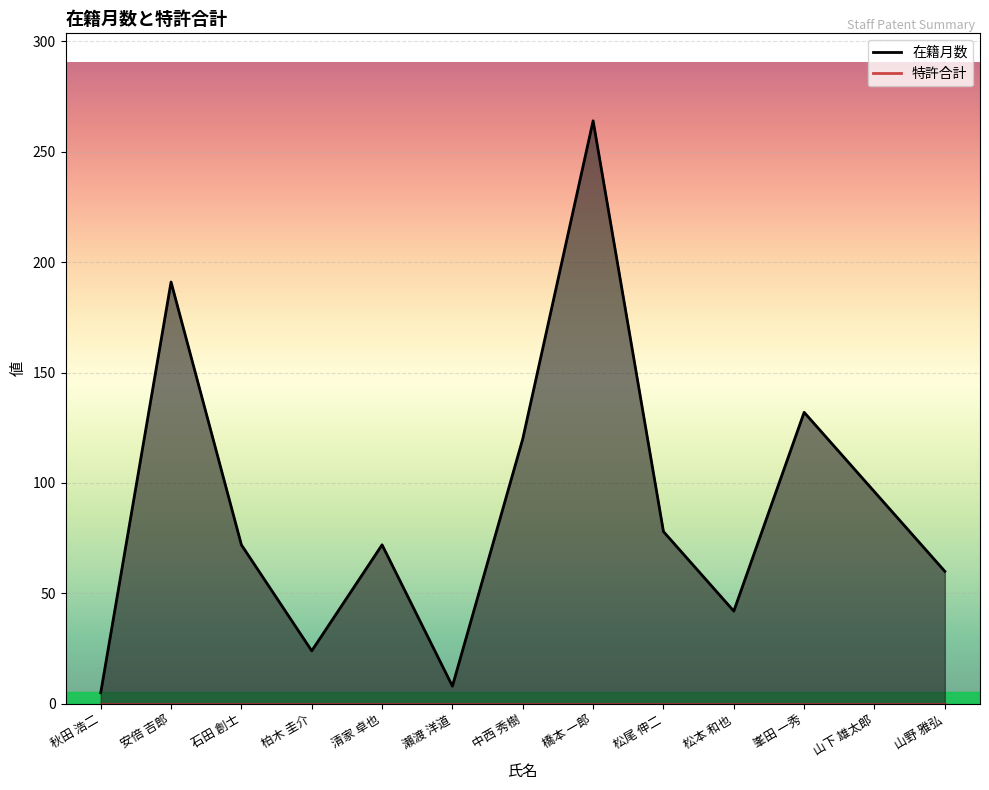

What is the approximate value at 山下 雄太郎, to the nearest 50?

100